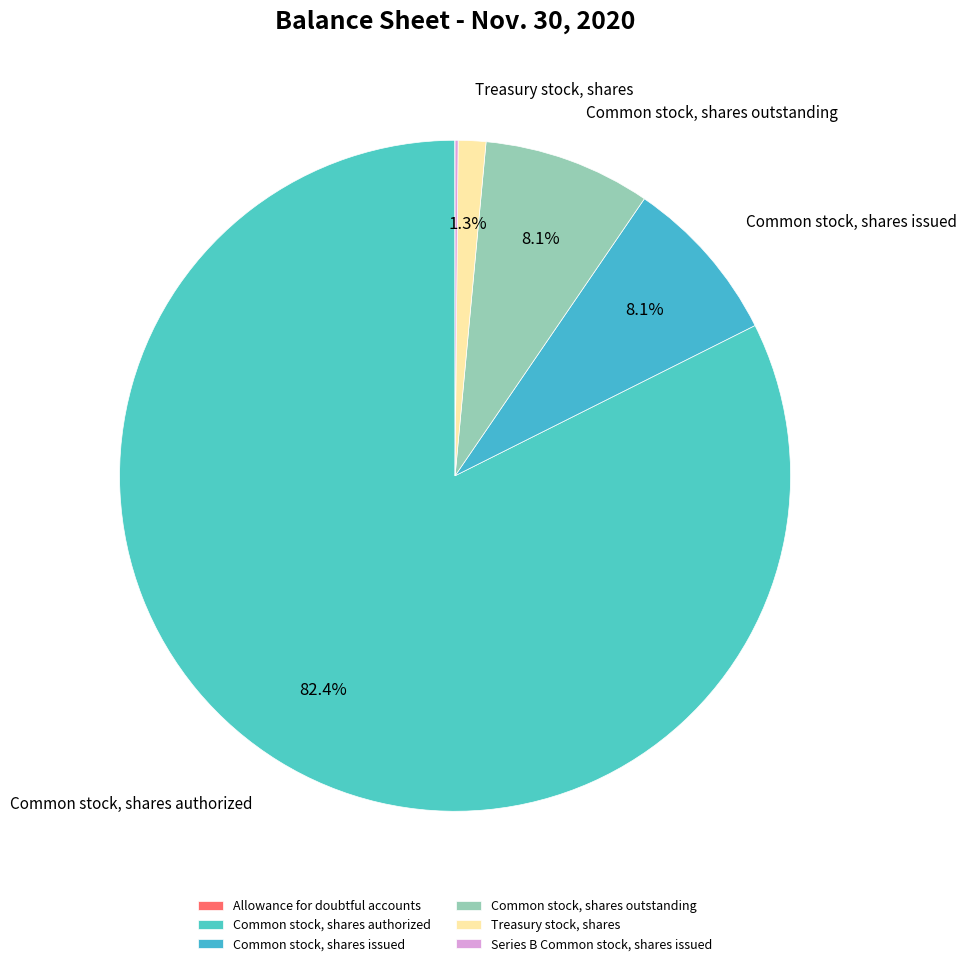

What percentage is the Treasury stock, shares slice, to the nearest percent?

1%